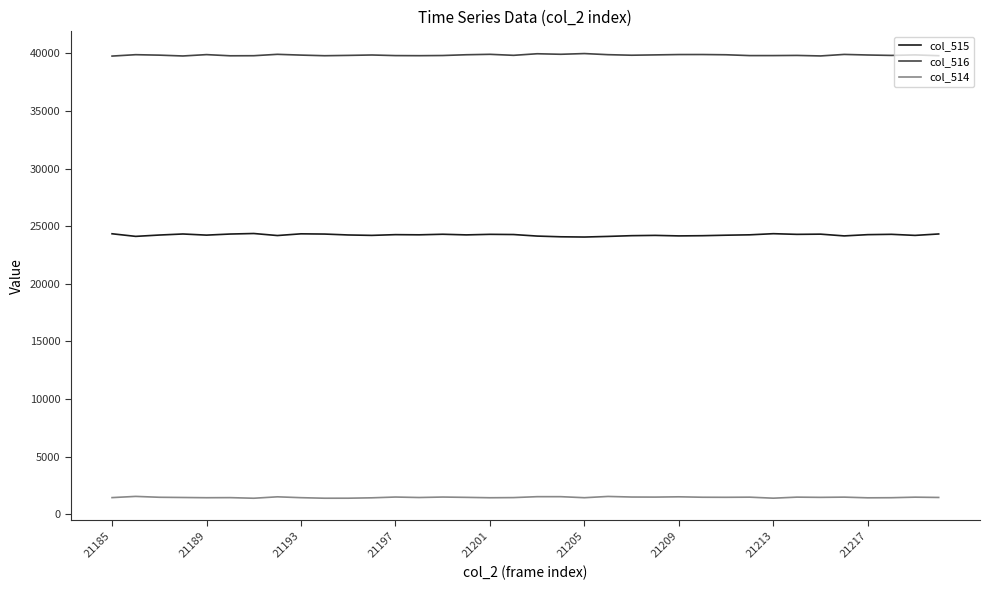

What is the minimum value for col_516?

39758